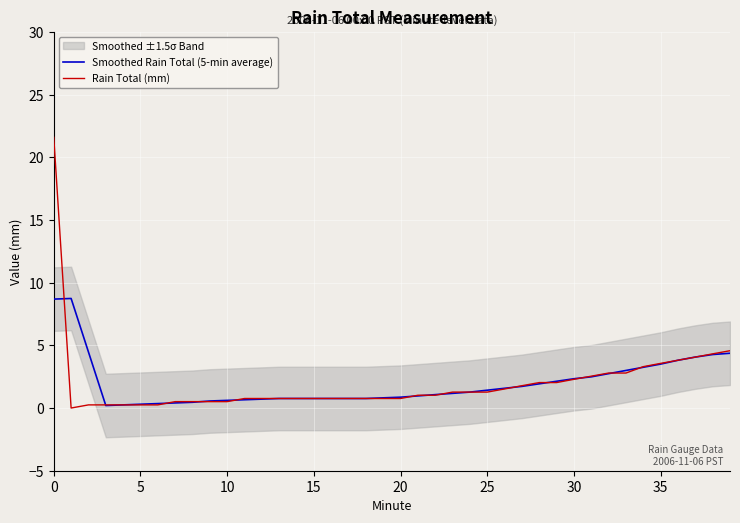

The Rain Total (mm) series shows 0.8 at 20. True or false?

True